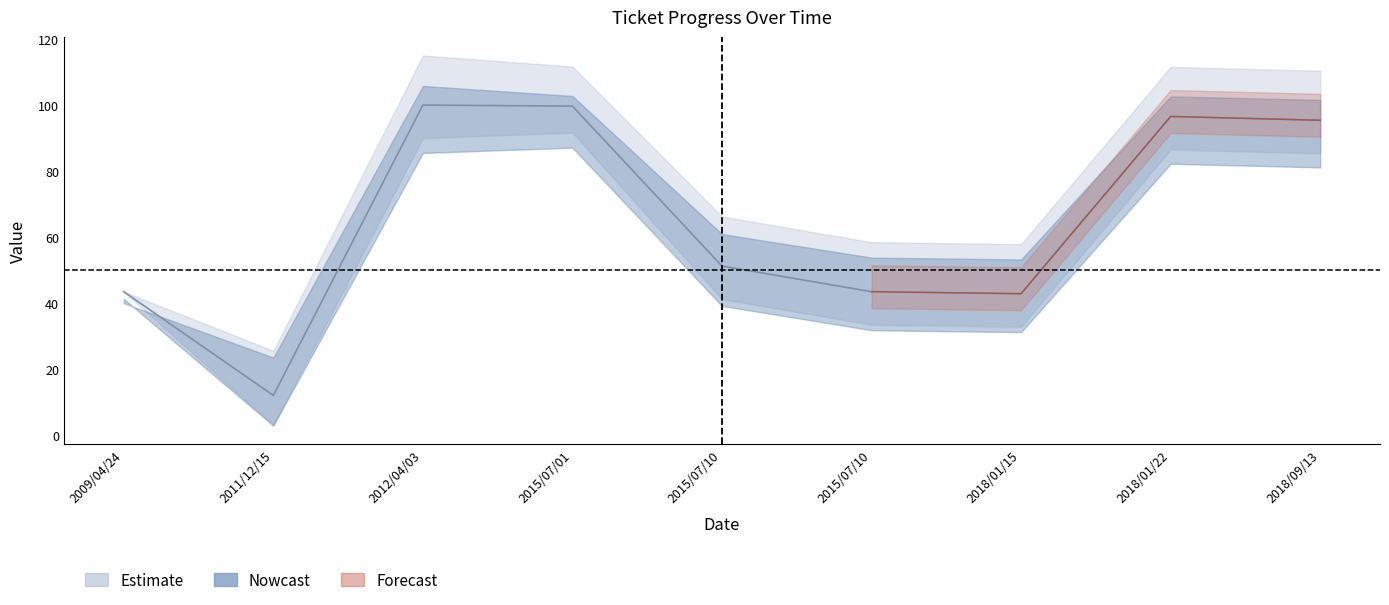

True or false: the data has more than 0 interior local peaks.

True